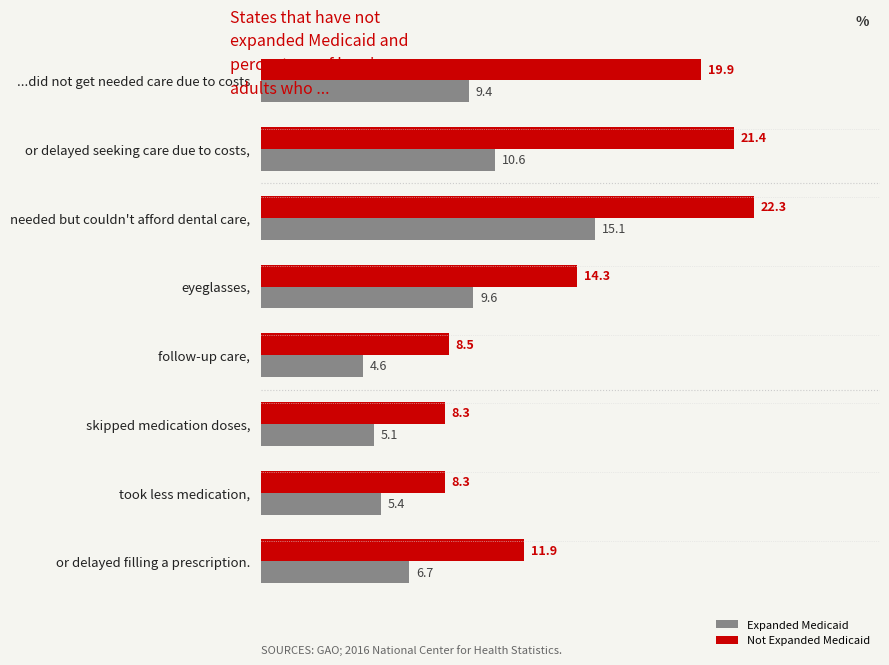

Between follow-up care, and skipped medication doses,, which series saw the biggest shift?

Expanded Medicaid